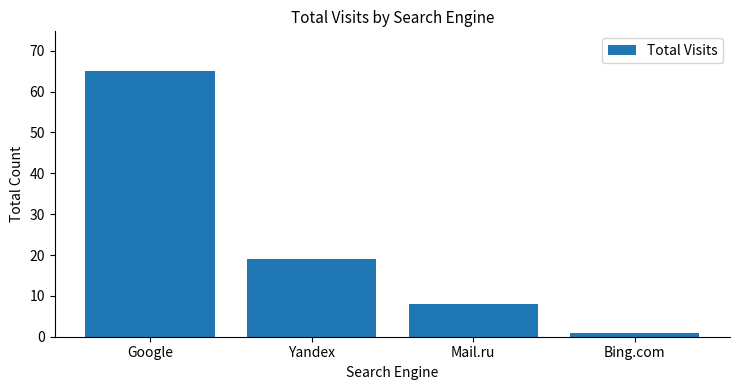

Which has a higher value, Google or Mail.ru?

Google